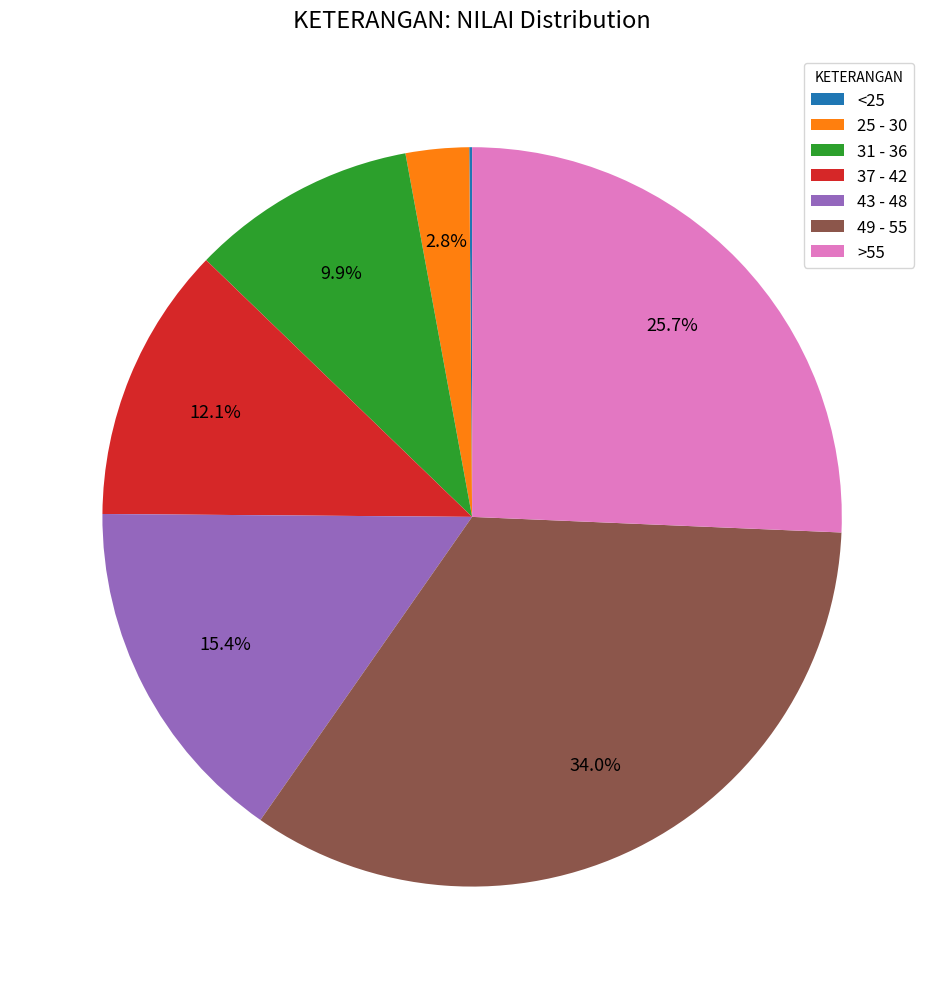

Does >55 represent more than half of the total?

No